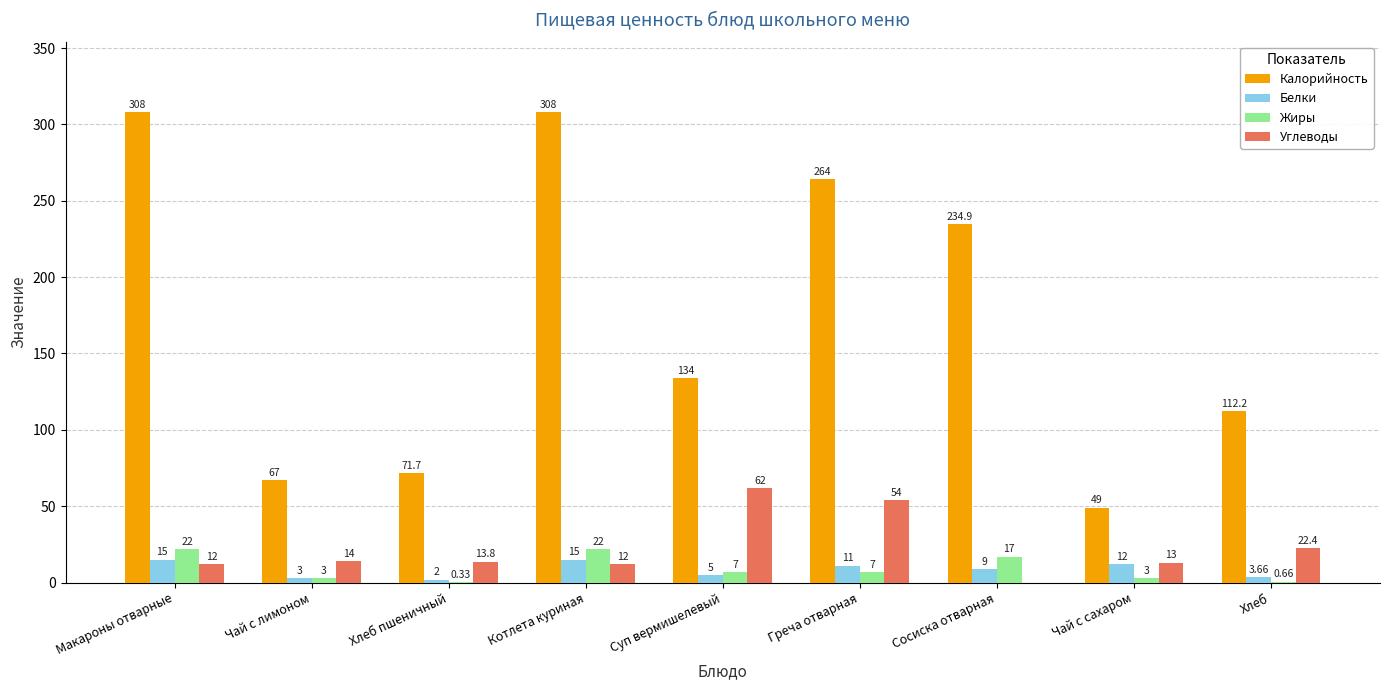

What is the total value across all series at Чай с лимоном?

87.0